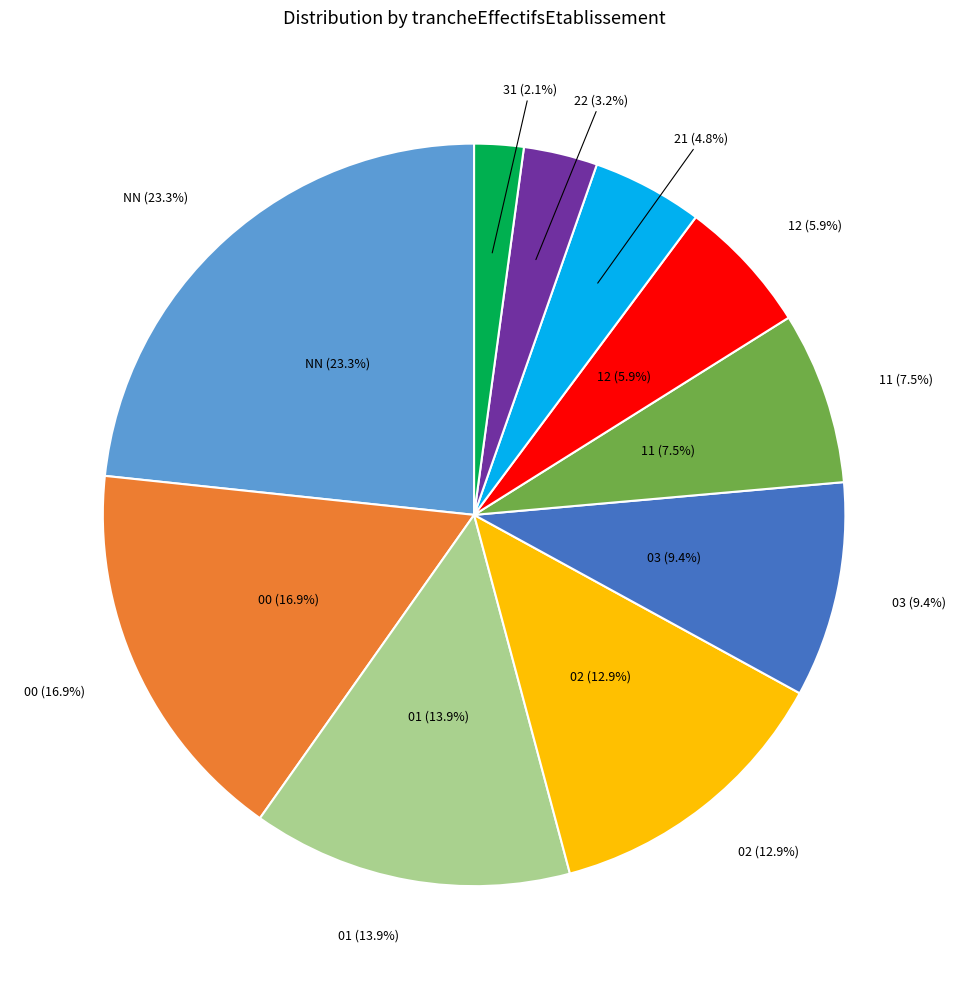

True or false: 03 accounts for 1% of the total.

False